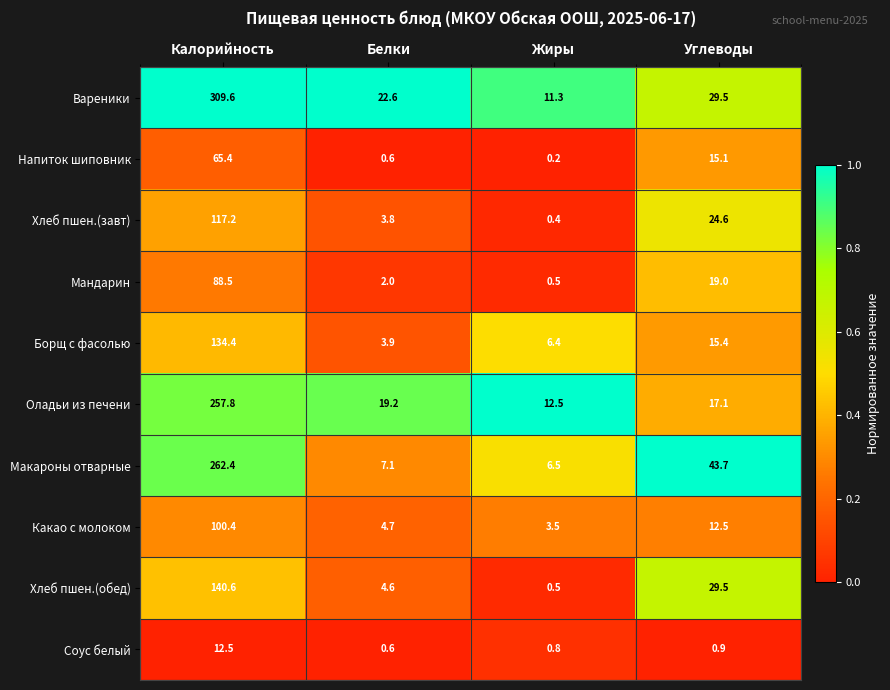

Which category has the highest value in the Оладьи из печени series?

Калорийность